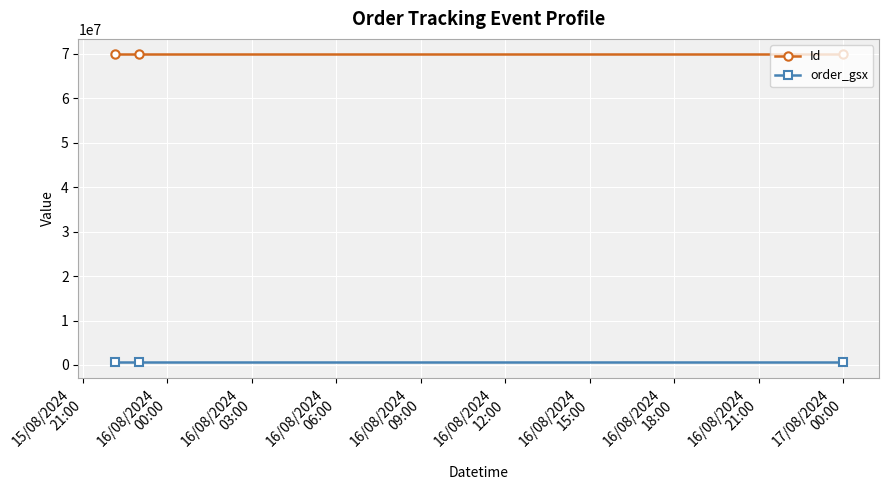

What are all the series names shown in the legend?

Id, order_gsx